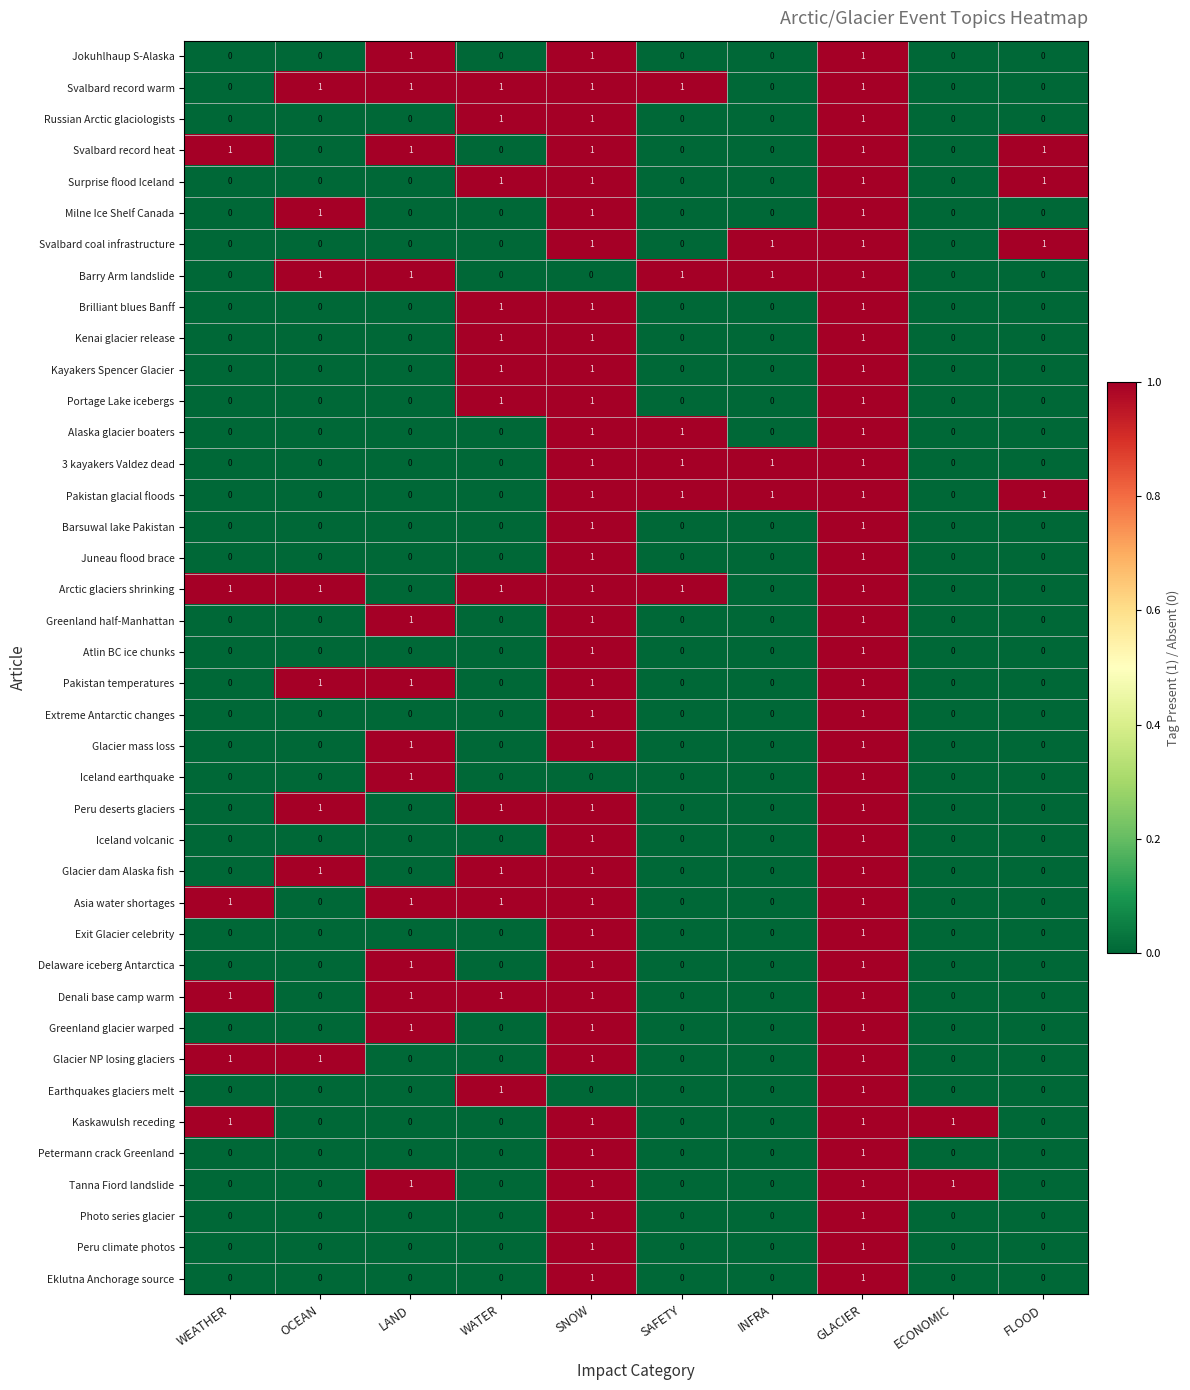

What is the sum of all Greenland glacier warped values?

3